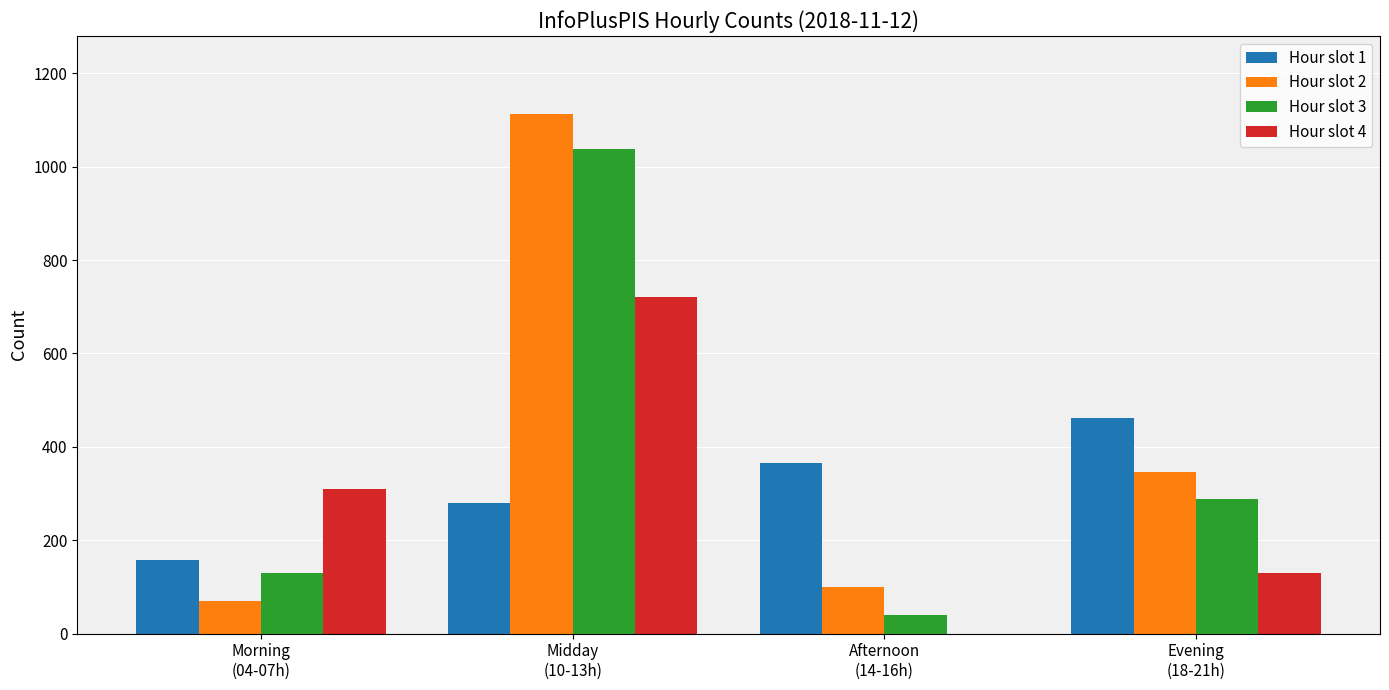

Are the bars grouped side by side (vs. stacked)?

Yes